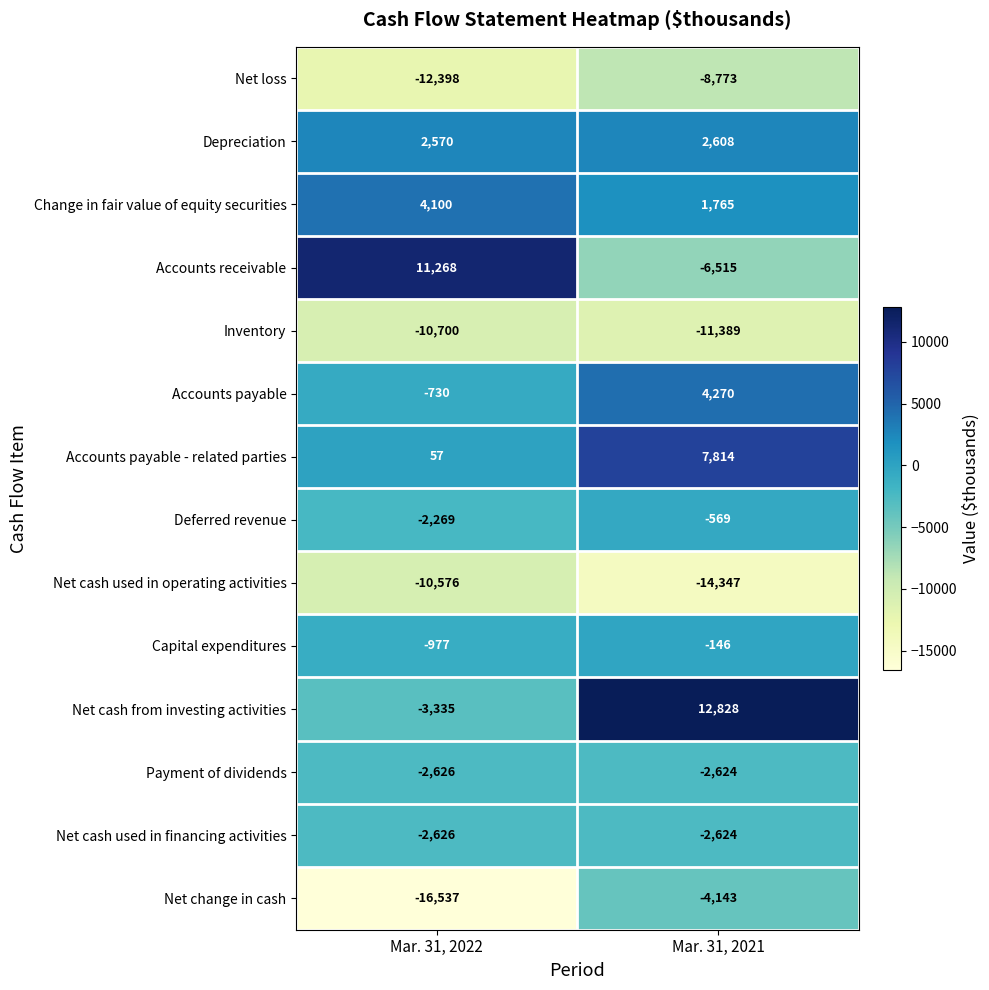

Is it true that Inventory equals -2406 at Mar. 31, 2021?

False